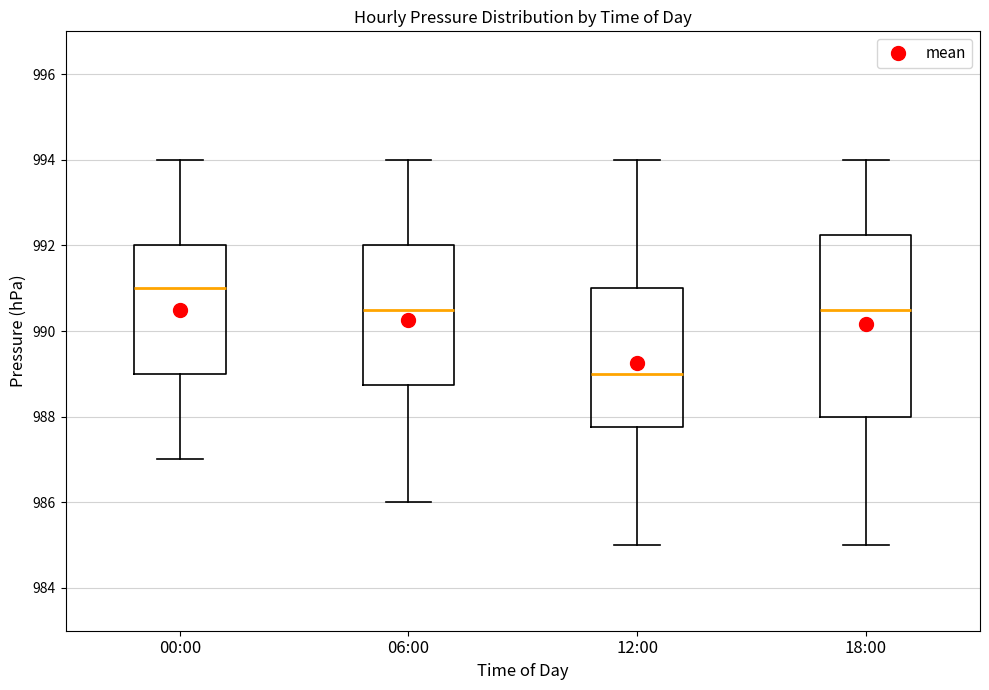

Which box is the tallest, from its lower edge to its upper edge?

18:00